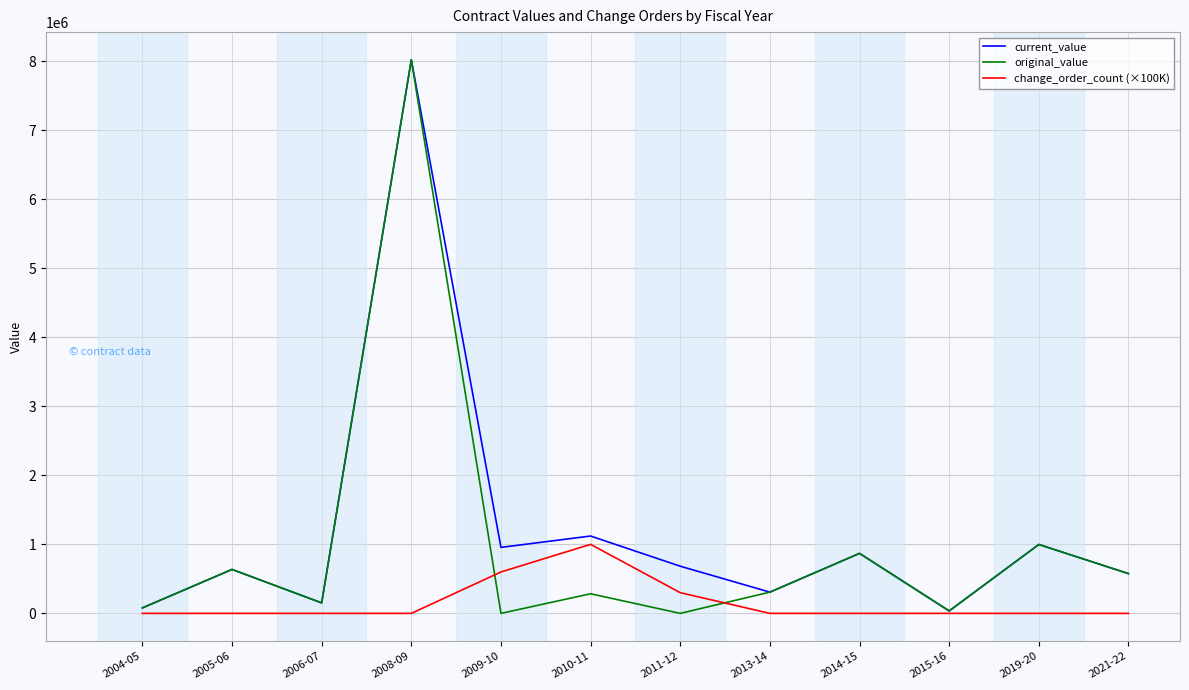

The value of current_value at 2005-06 is 636765.0. True or false?

True